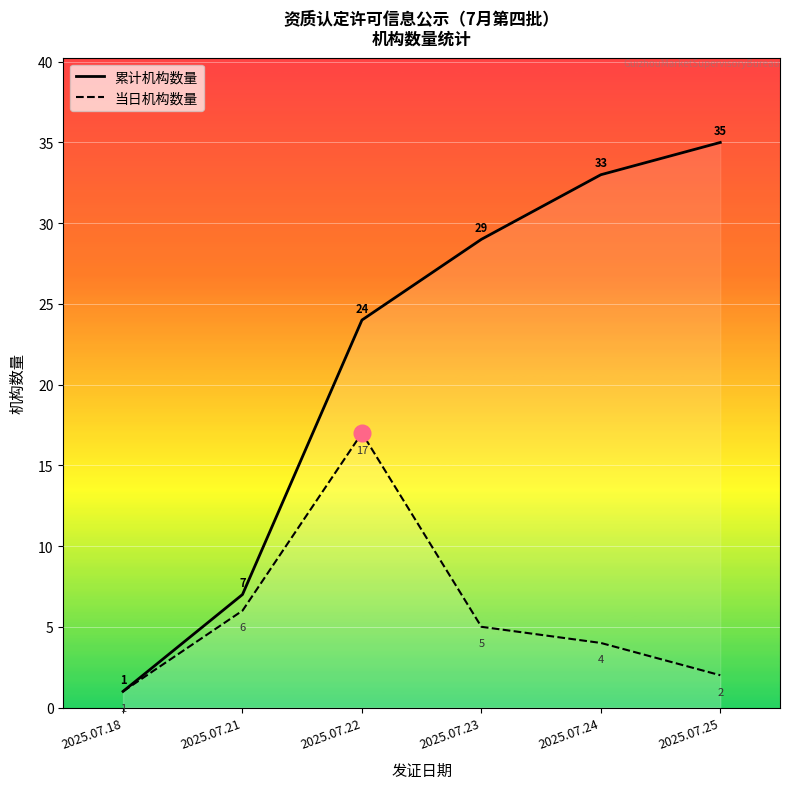

Reading right to left, list all the values displayed in this chart.

累计机构数量: 2025.07.25=35	2025.07.24=33	2025.07.23=29	2025.07.22=24	2025.07.21=7	2025.07.18=1
当日机构数量: 2025.07.25=2	2025.07.24=4	2025.07.23=5	2025.07.22=17	2025.07.21=6	2025.07.18=1